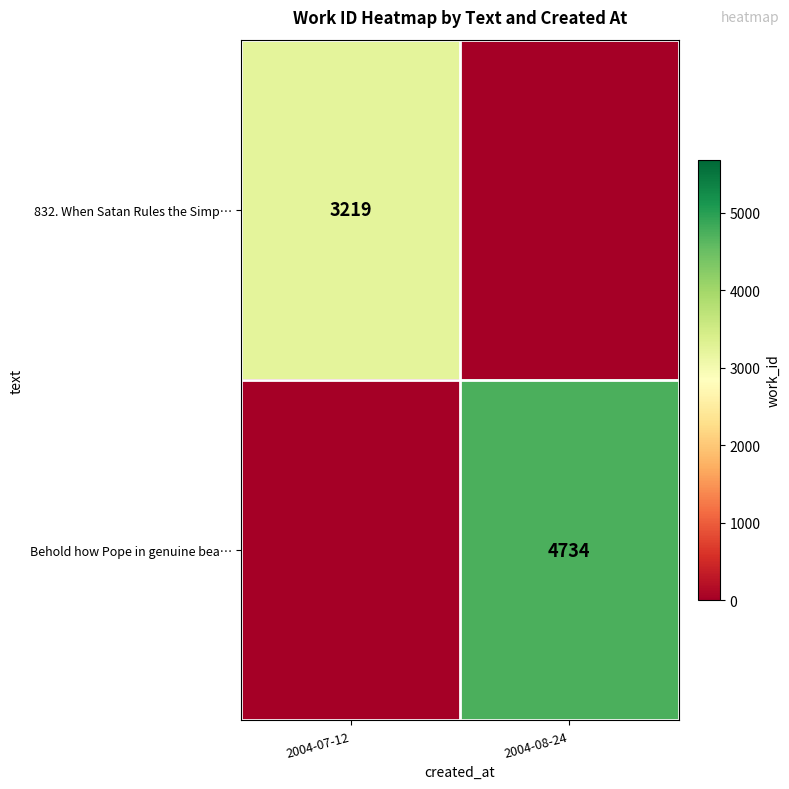

The Behold how Pope in genuine bea… series shows 8120 at 2004-08-24. True or false?

False